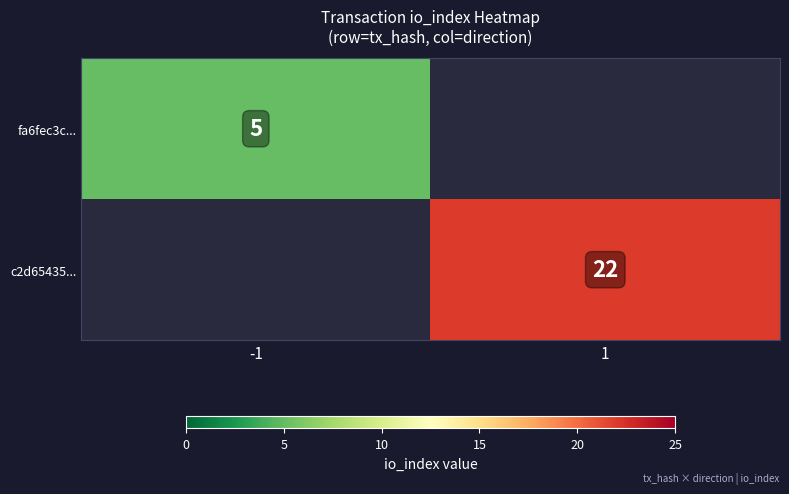

At which category does the chart reach its peak across all series?

1